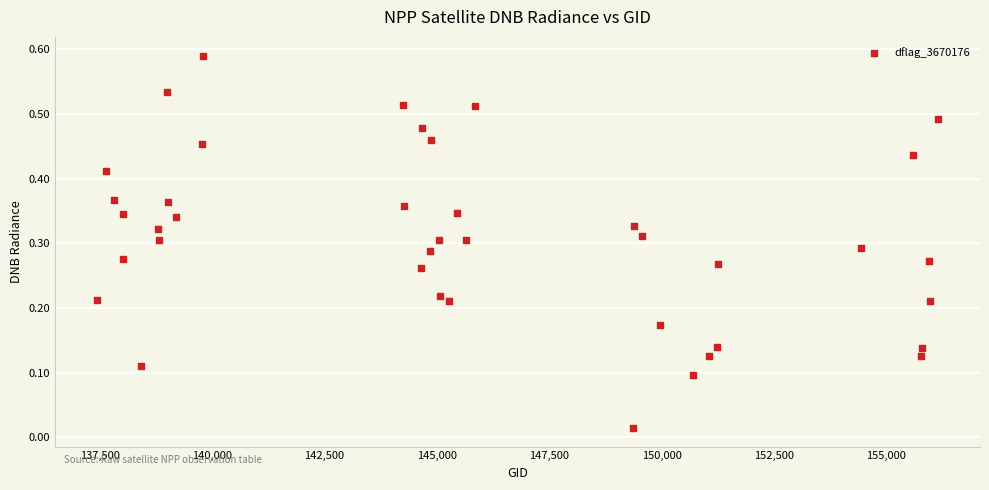

What is the range of X values (max minus min)?

18708.0